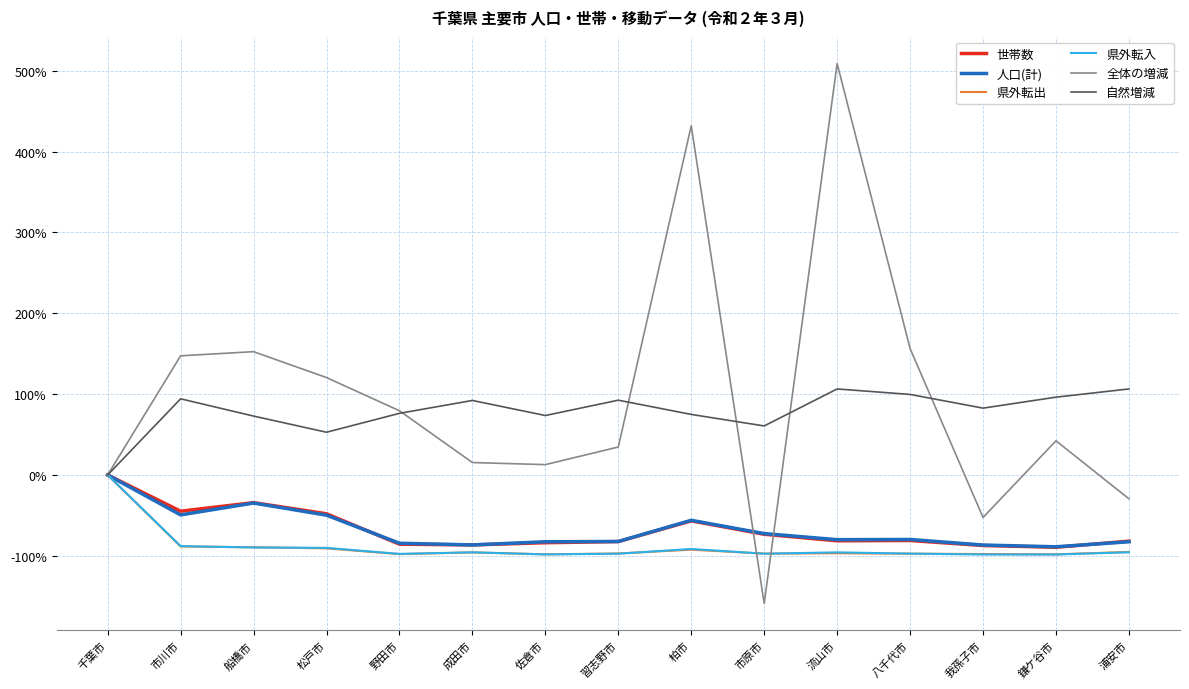

Which series has the widest spread of values?

全体の増減